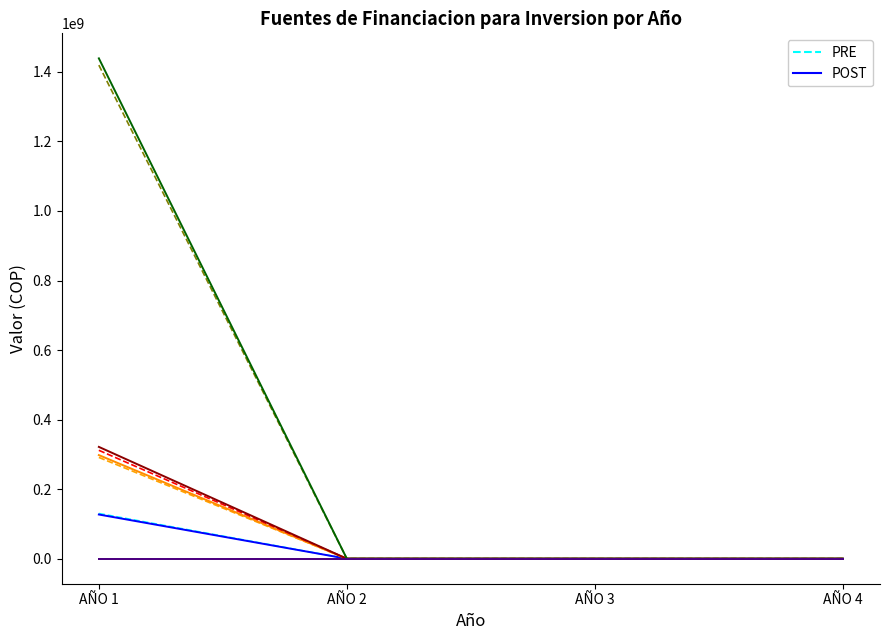

Rank the categories by 1% DE LOS INGRESOS CORRIENTES POST value from highest to lowest.

AÑO 1, AÑO 2, AÑO 3, AÑO 4